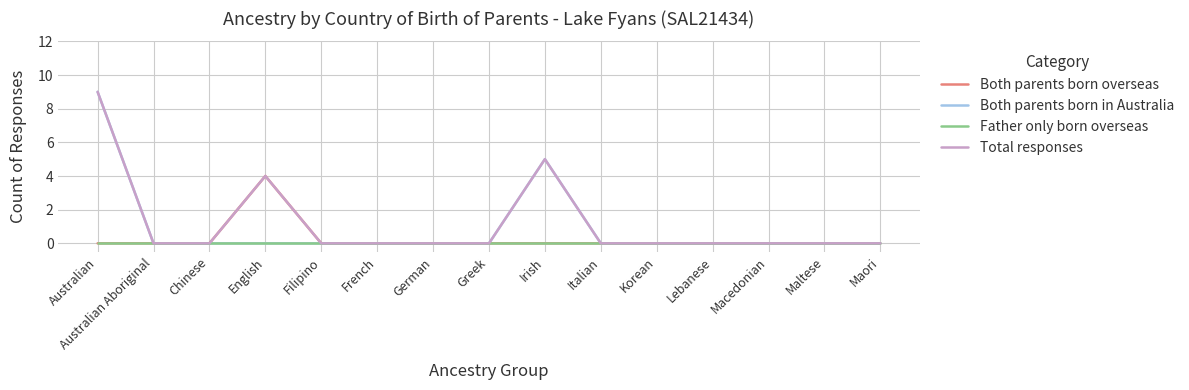

What is the difference between the maximum and minimum values in the Both parents born in Australia series?

9